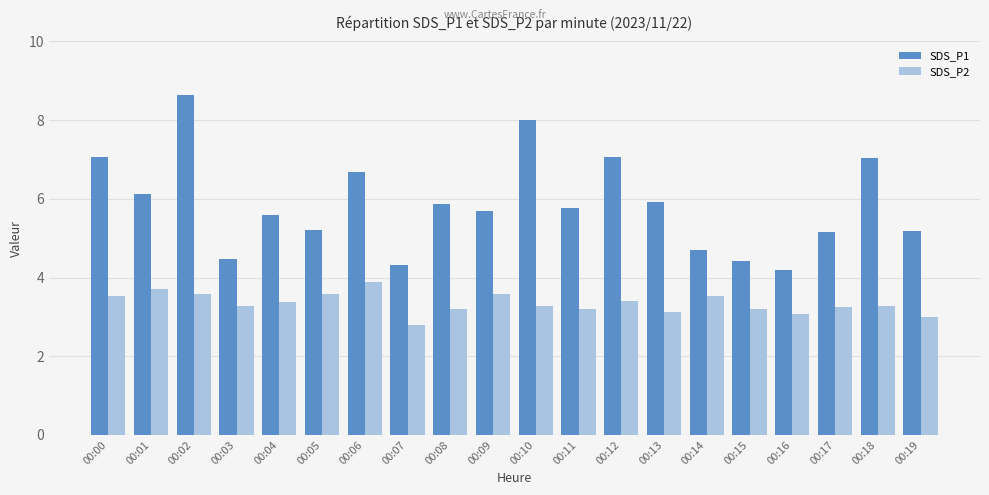

At which category does the chart reach its peak across all series?

00:02